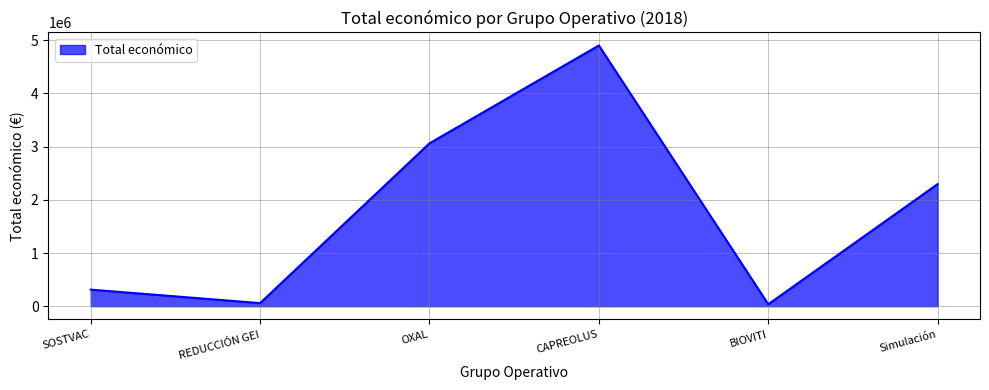

What is the difference between the second highest and second lowest values?

3004741